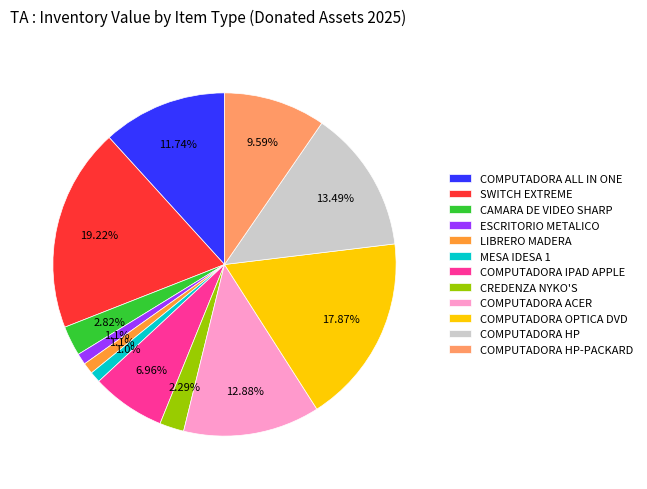

To the nearest percent, what is the average slice percentage?

8%